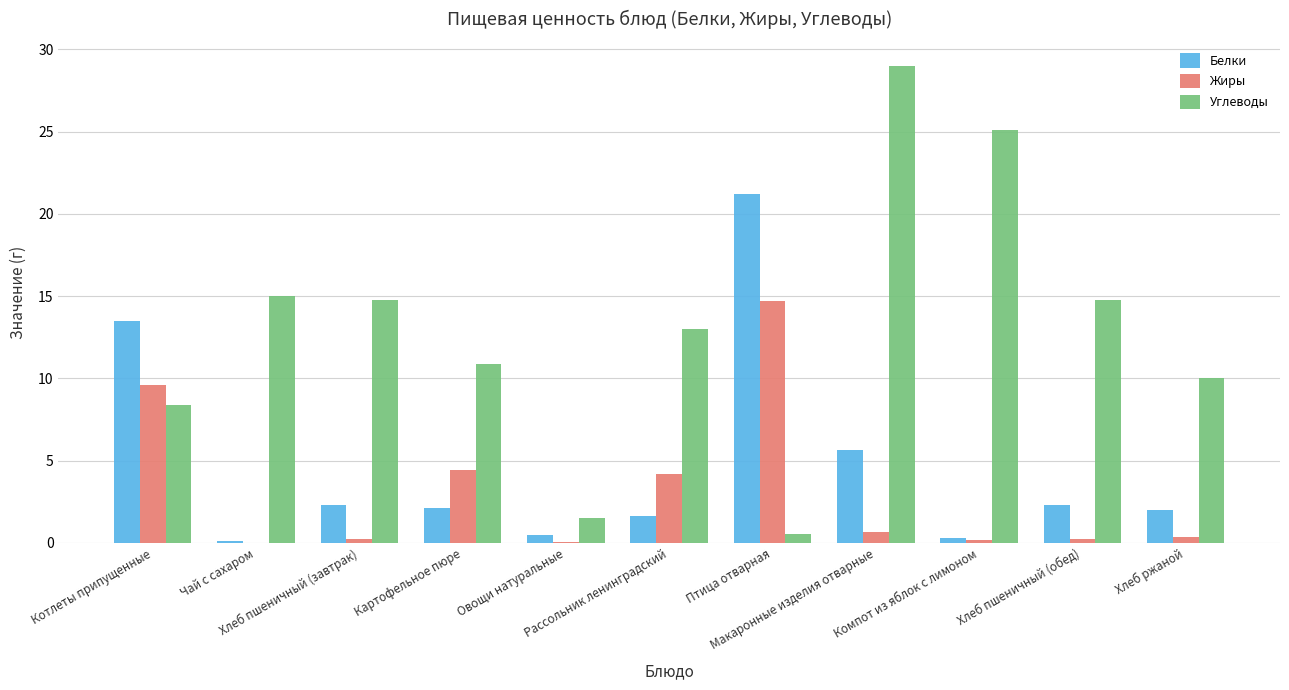

Does the chart contain stacked bars?

No